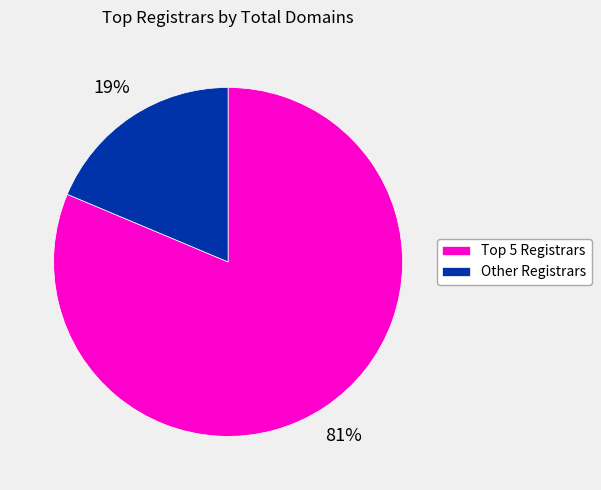

Which slice is the smallest?

Other Registrars